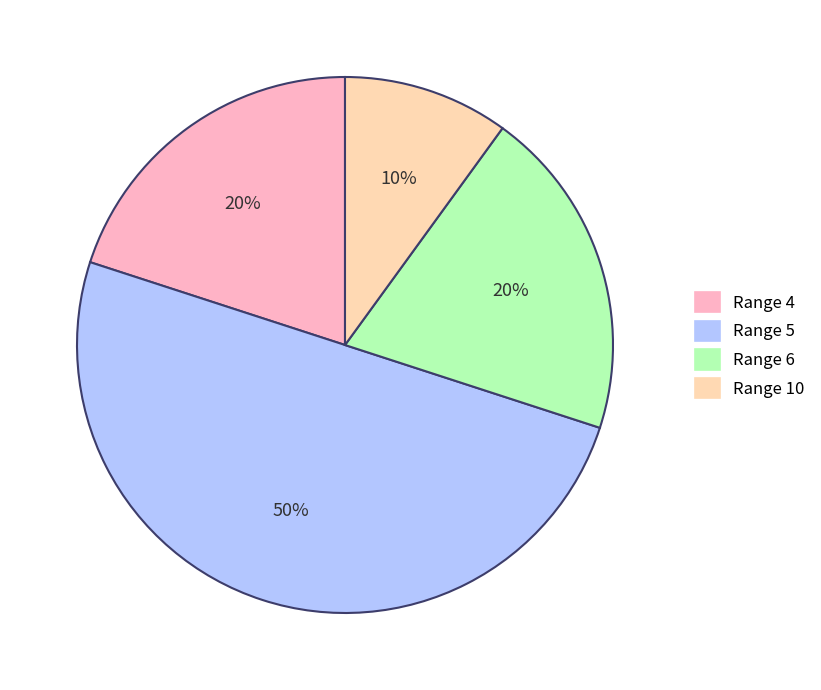

To the nearest percent, what is the difference between the largest and smallest slice percentages?

40%